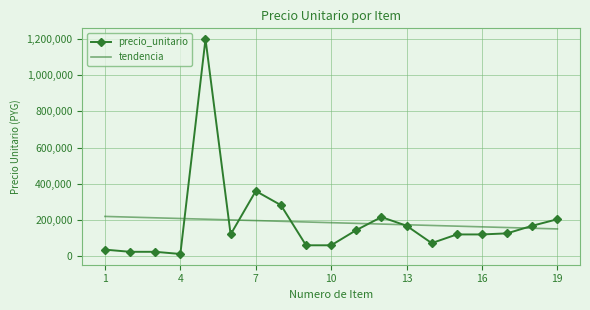

What is the maximum value shown in the chart?

1200000.0